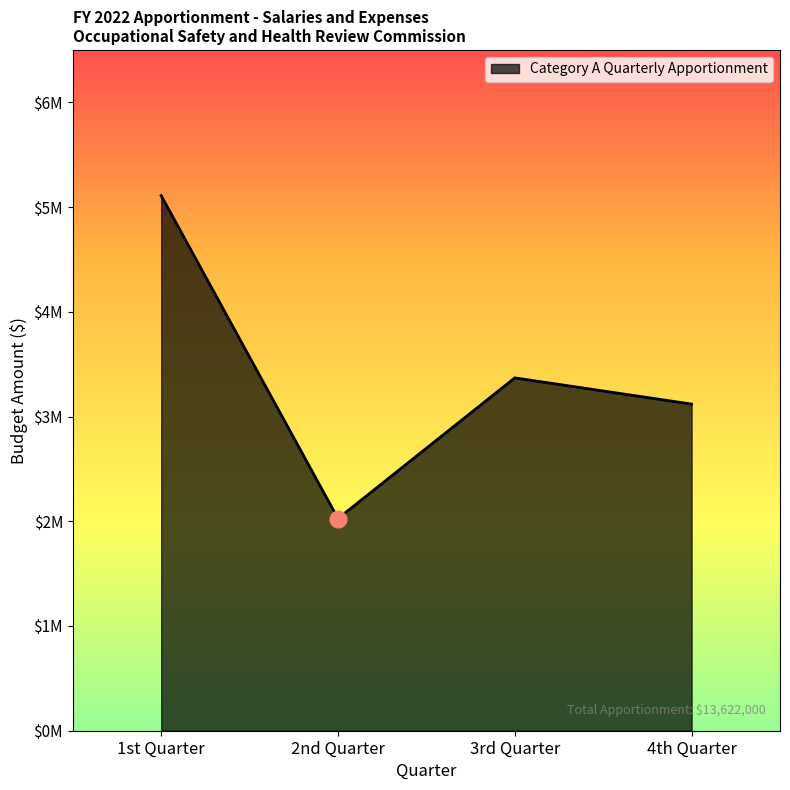

What is the maximum value shown in the chart?

5108817